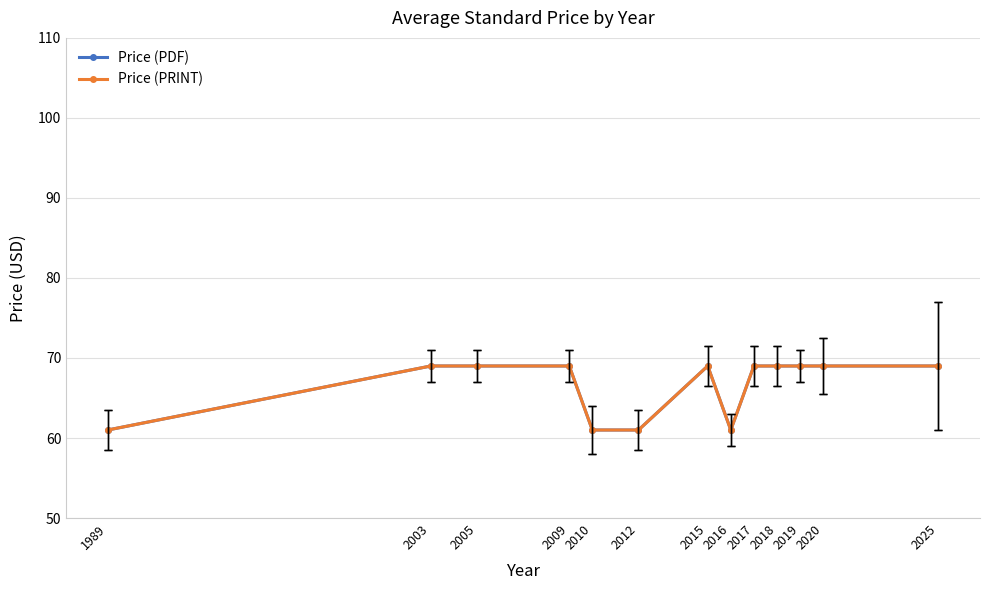

Is this an area chart (filled region under the line)?

No